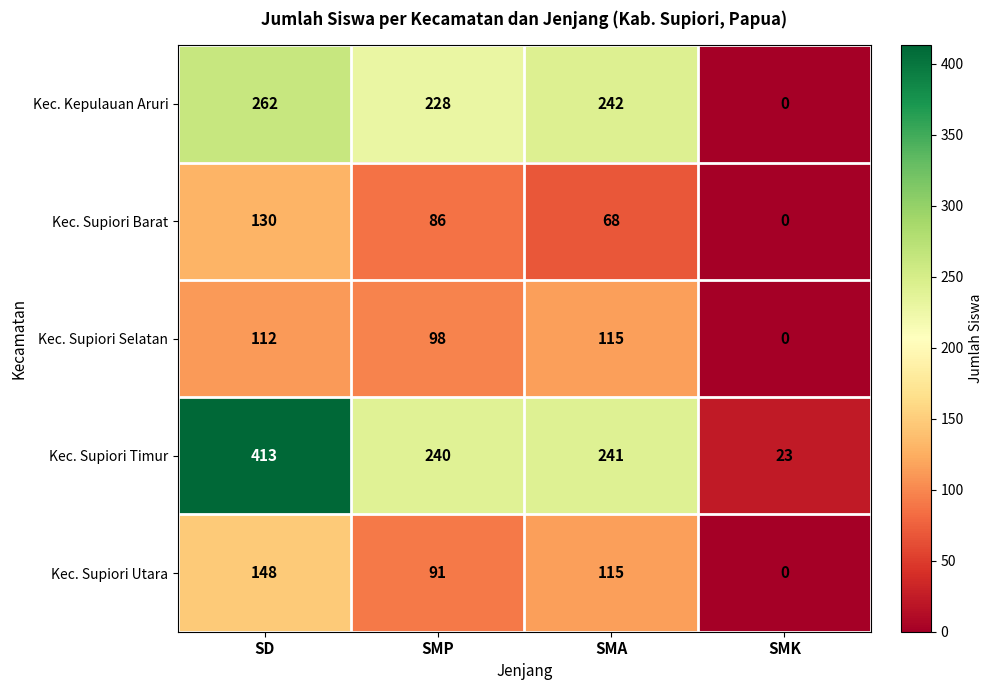

Reading left to right, what are all the values shown in this chart?

Kec. Kepulauan Aruri: SD=262	SMP=228	SMA=242	SMK=0
Kec. Supiori Barat: SD=130	SMP=86	SMA=68	SMK=0
Kec. Supiori Selatan: SD=112	SMP=98	SMA=115	SMK=0
Kec. Supiori Timur: SD=413	SMP=240	SMA=241	SMK=23
Kec. Supiori Utara: SD=148	SMP=91	SMA=115	SMK=0